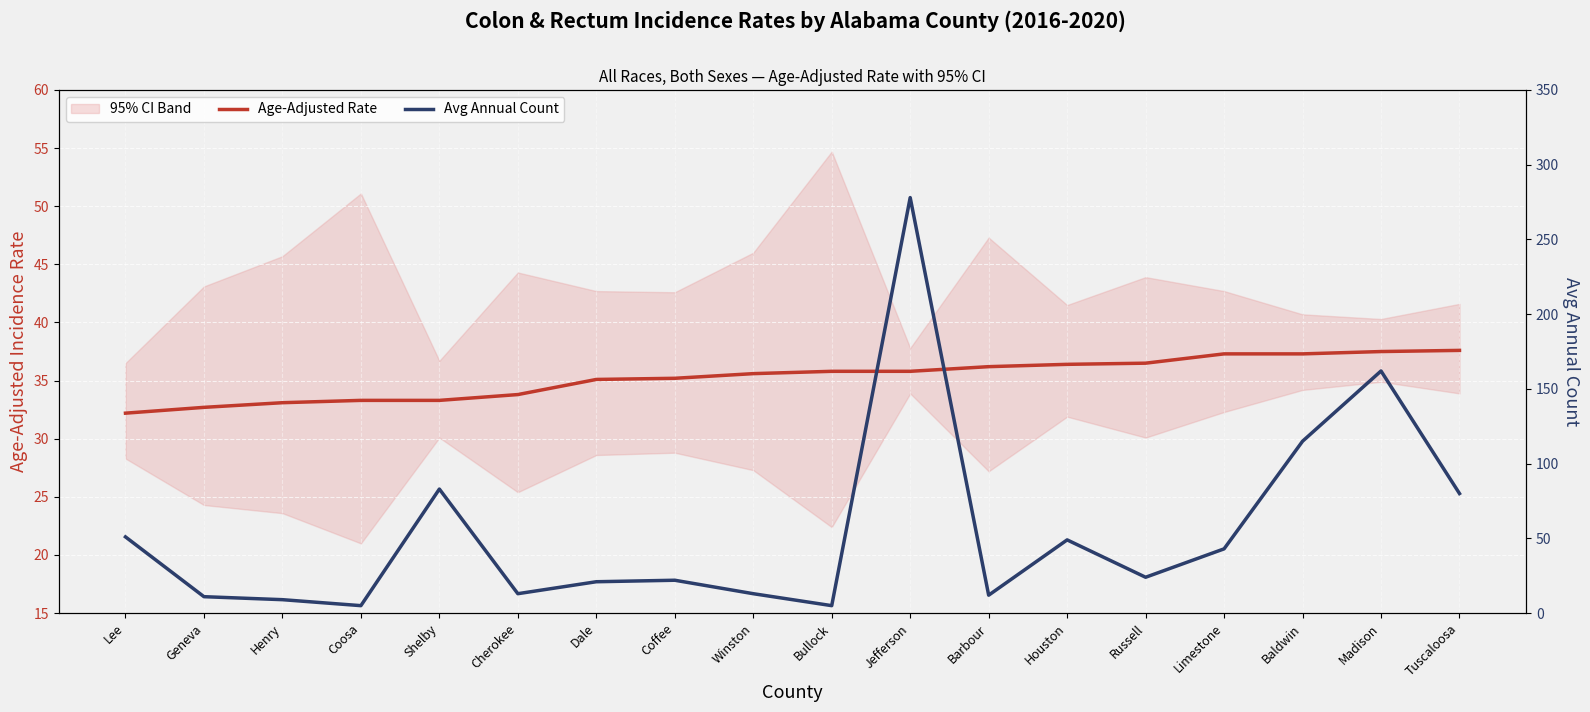

What is the spread (max minus min) of values at Tuscaloosa?

42.4